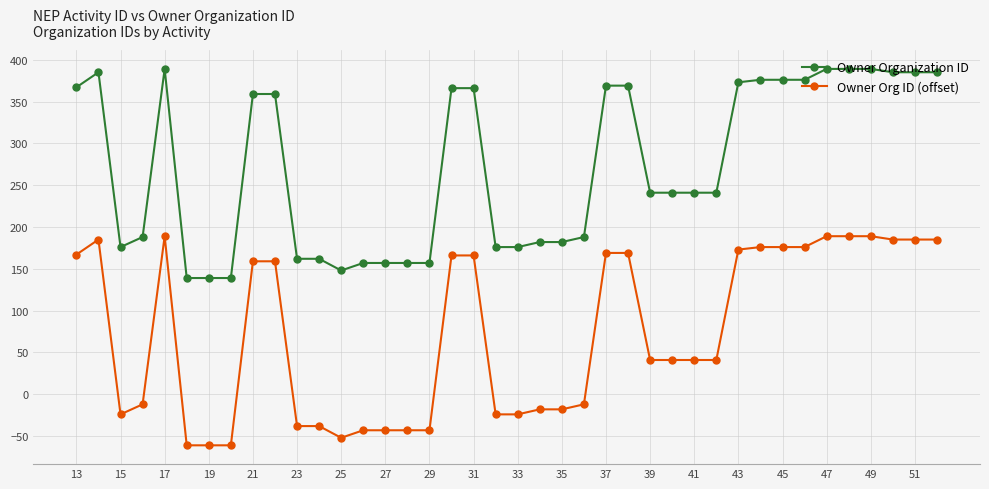

What is the difference between the second highest and second lowest values in the Owner Organization ID series?

250